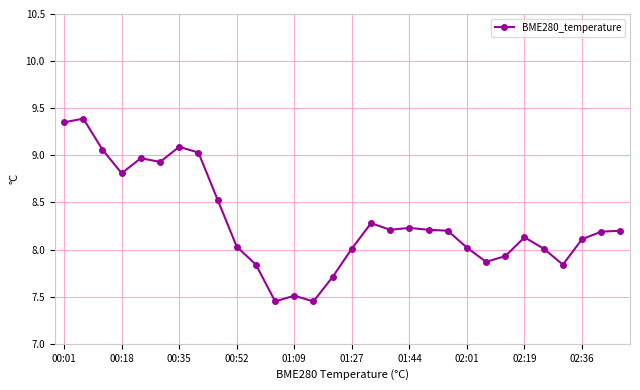

What is the maximum value shown in the chart?

9.4